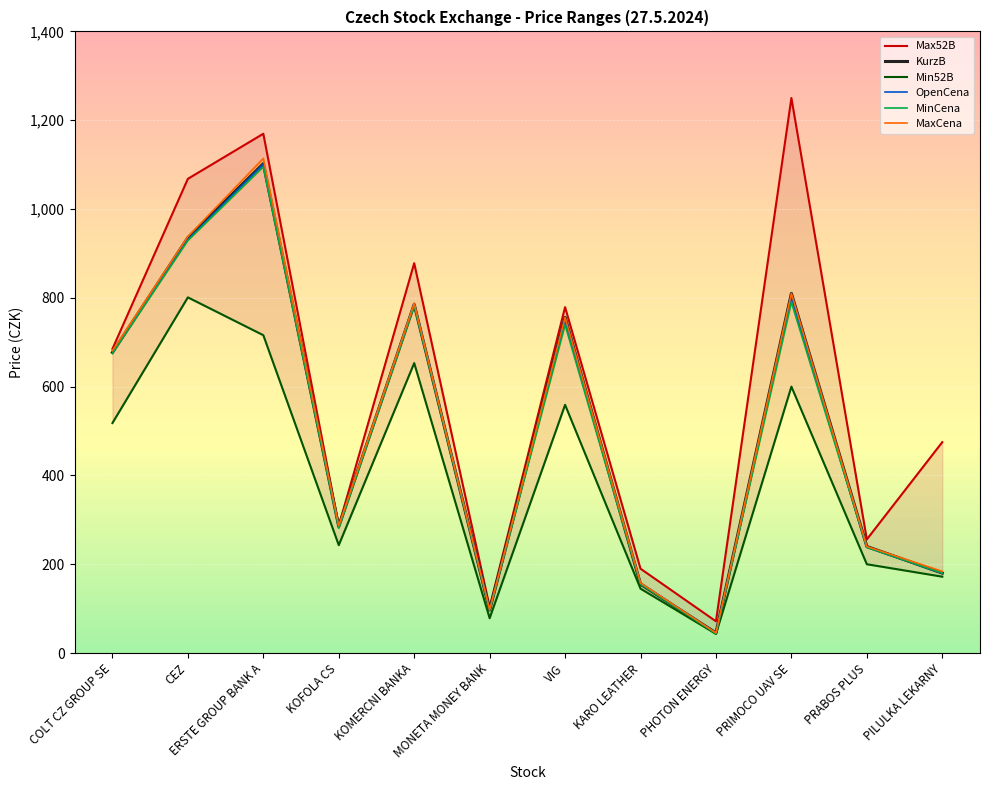

True or false: OpenCena and MinCena cross at least once.

False